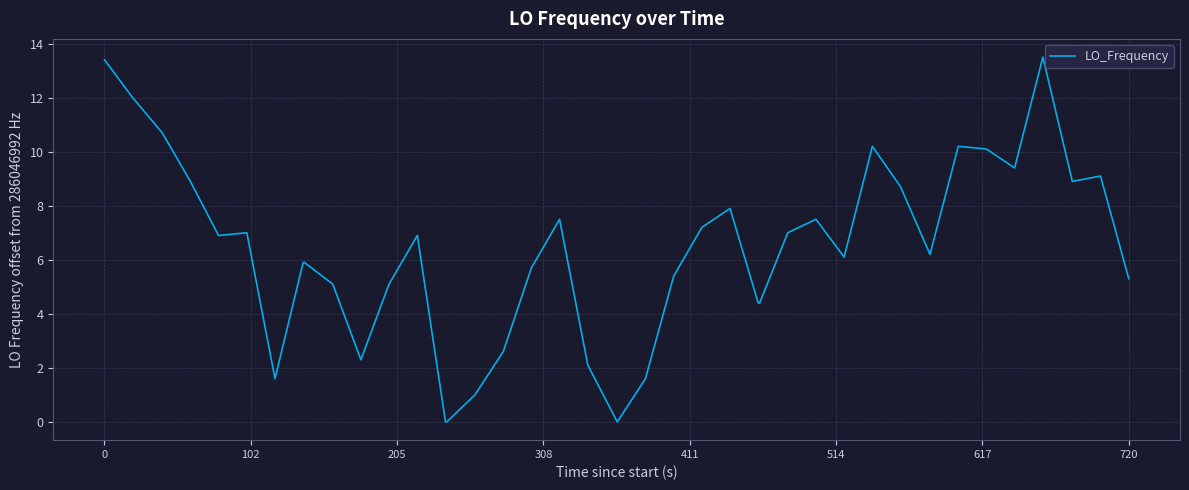

What is the maximum value shown in the chart?

13.5